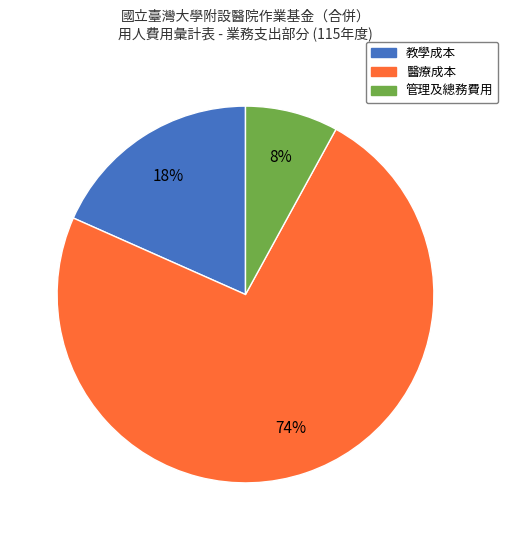

To the nearest percent, what portion does 管理及總務費用 represent?

8%